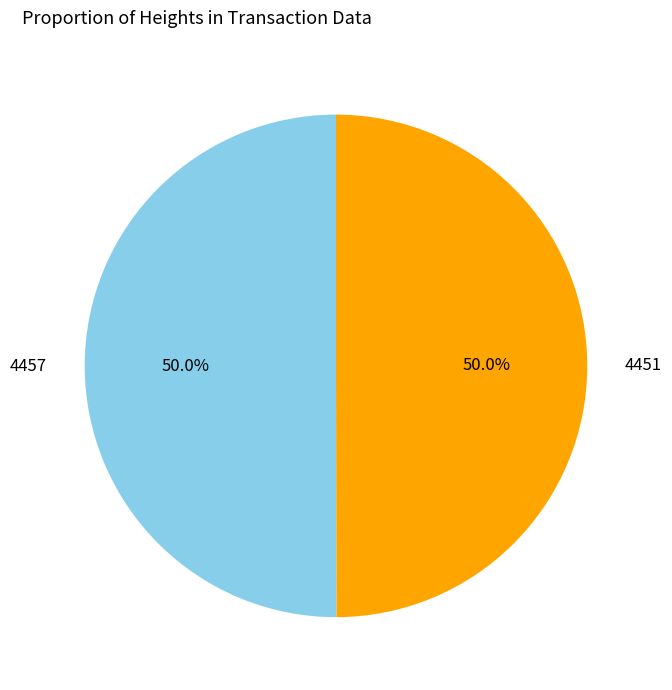

To the nearest percent, what is the combined percentage of 4451 and 4457?

100%